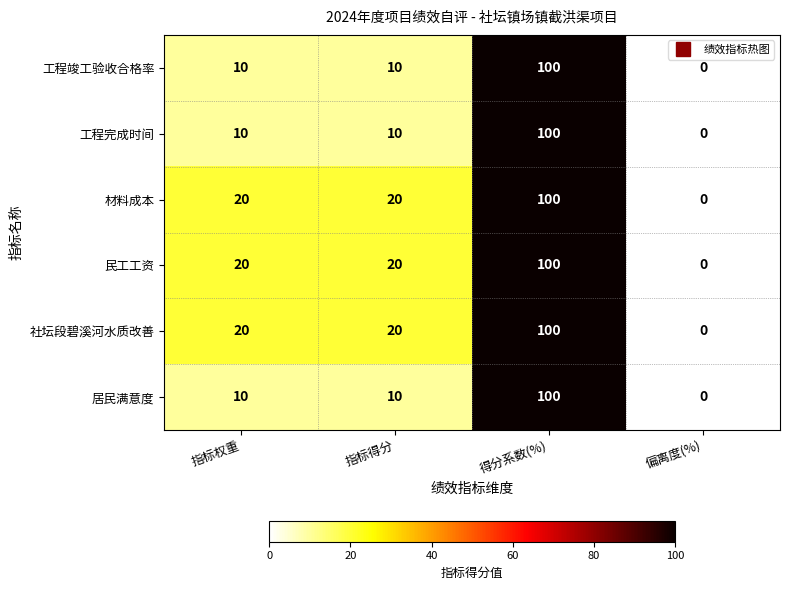

Count the number of data series in this chart.

6